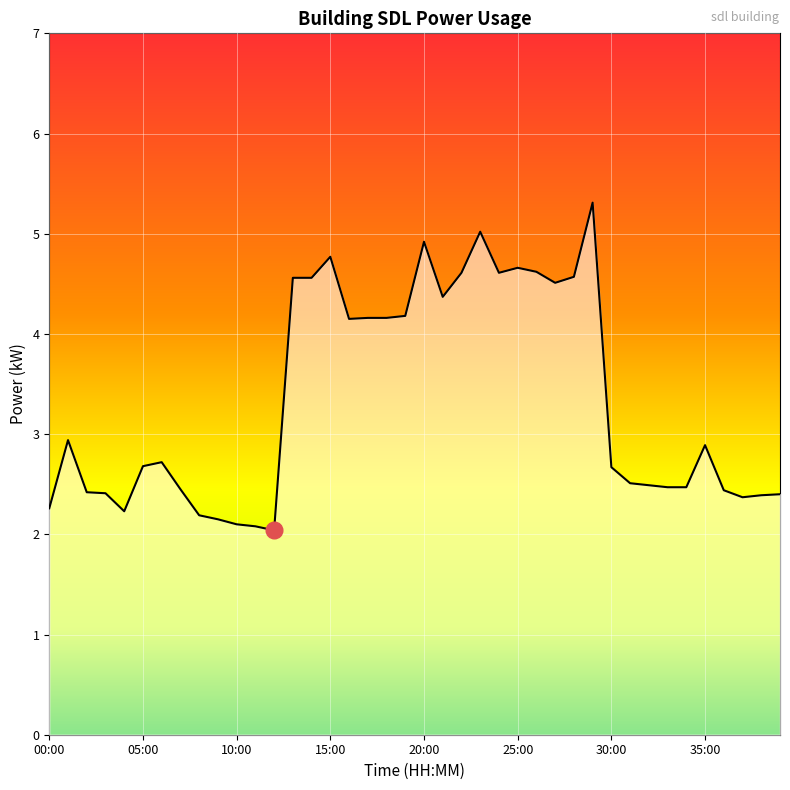

What is the minimum value shown in the chart?

2.0